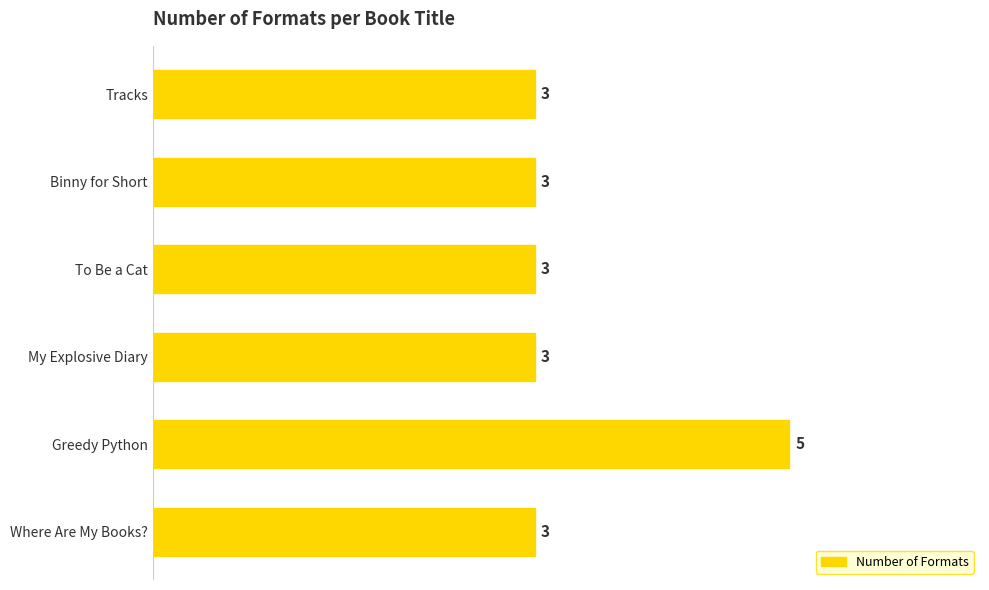

Is it true that the value at Where Are My Books? is 2?

False